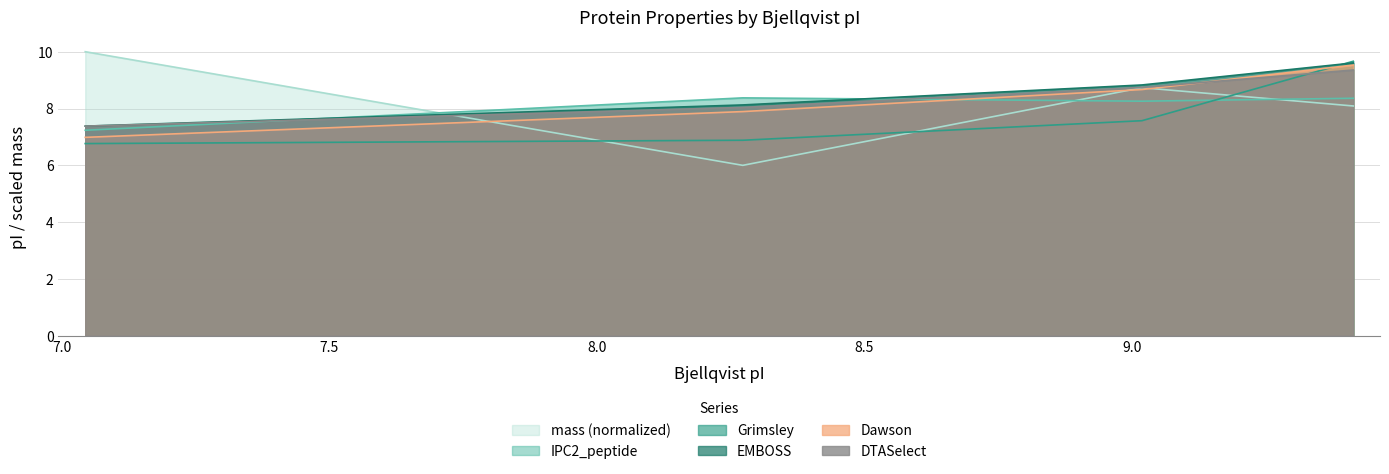

At which label is EMBOSS closest to 8?

9.019